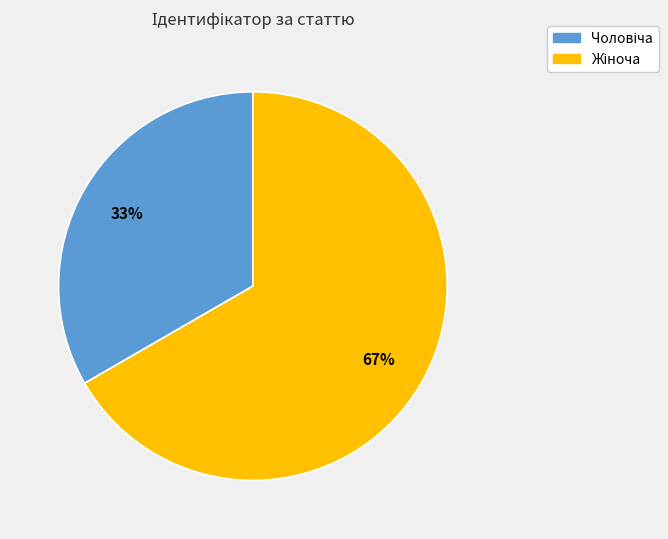

Is there any slice that represents more than half of the pie?

Yes